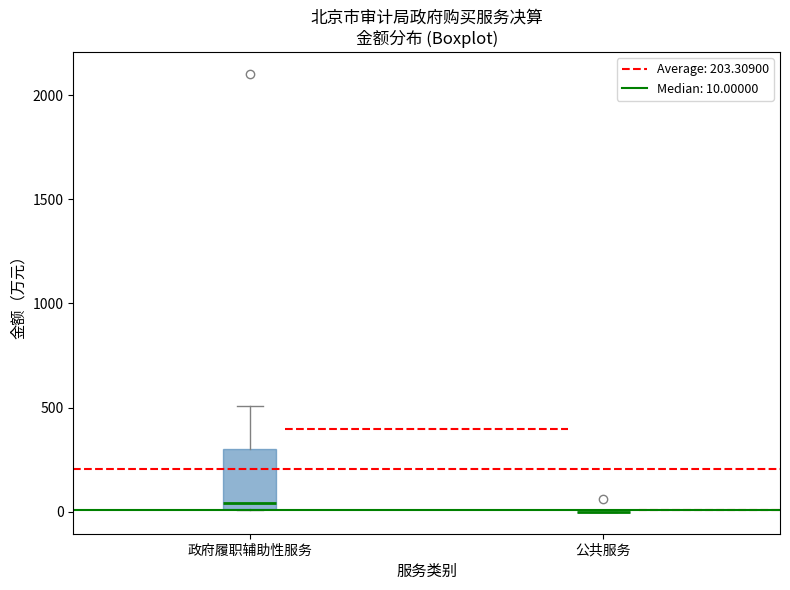

Which box is the tallest, from its lower edge to its upper edge?

政府履职辅助性服务